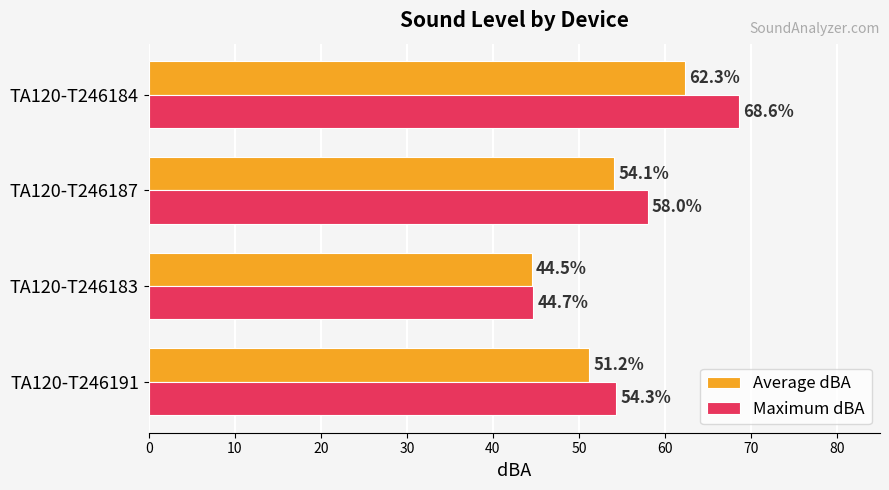

At which label is Maximum dBA closest to 56?

TA120-T246191